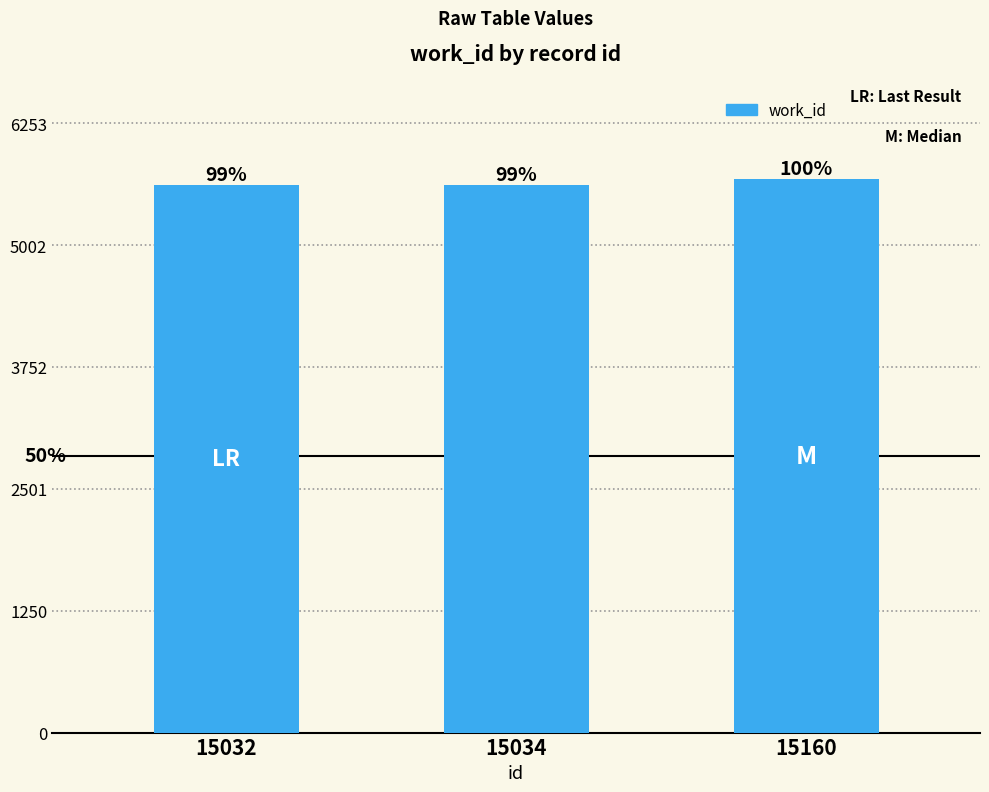

At which label is the value closest to 5651?

15032